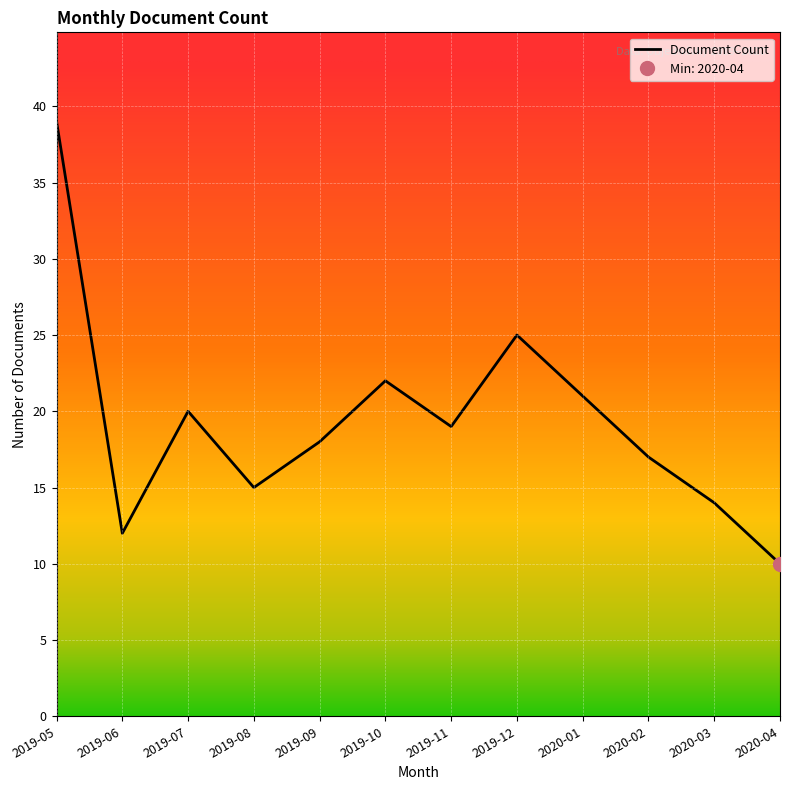

Rank the categories by Document Count value from highest to lowest.

2019-05, 2019-12, 2019-10, 2020-01, 2019-07, 2019-11, 2019-09, 2020-02, 2019-08, 2020-03, 2019-06, 2020-04